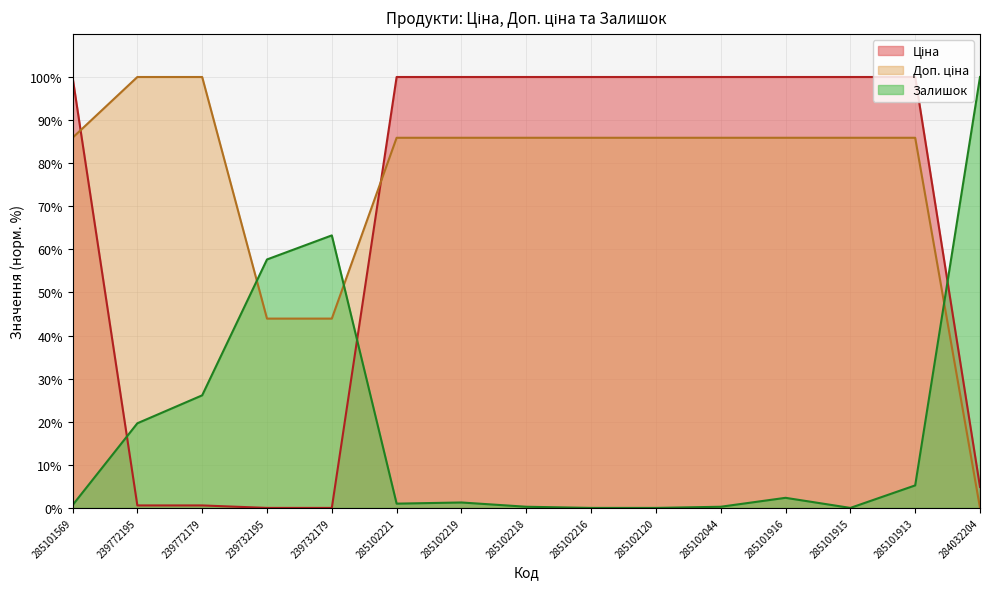

Between which two adjacent categories do Ціна and Доп. ціна first intersect?

285101569 and 239772195